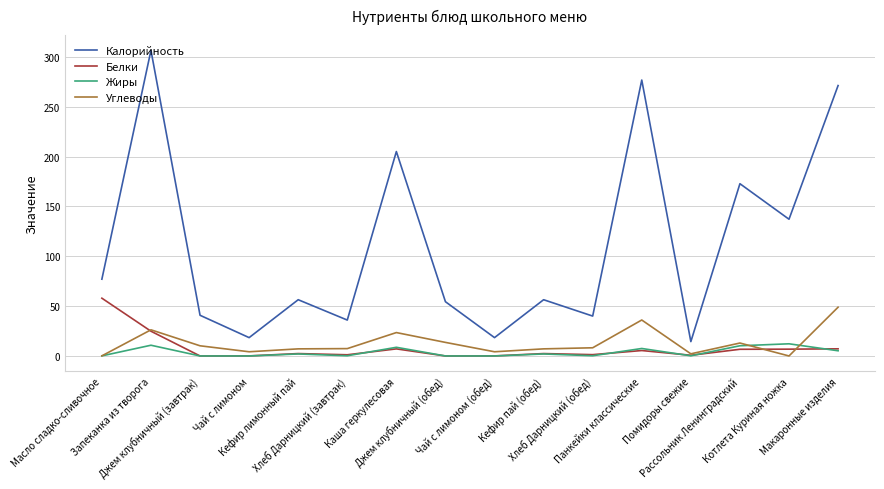

At which label does Калорийность reach its peak?

Запеканка из творога